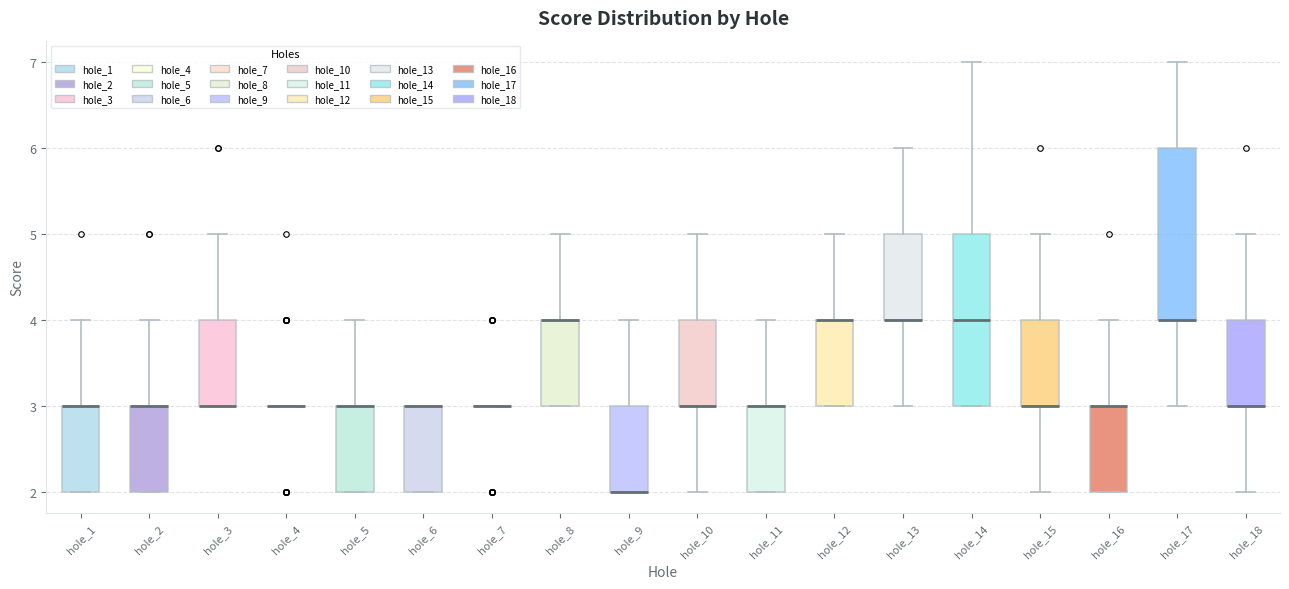

Where does the upper whisker of the box for hole_17 end on the y-axis? The values are not printed on the chart, so give them approximately, as read against the axis.

7